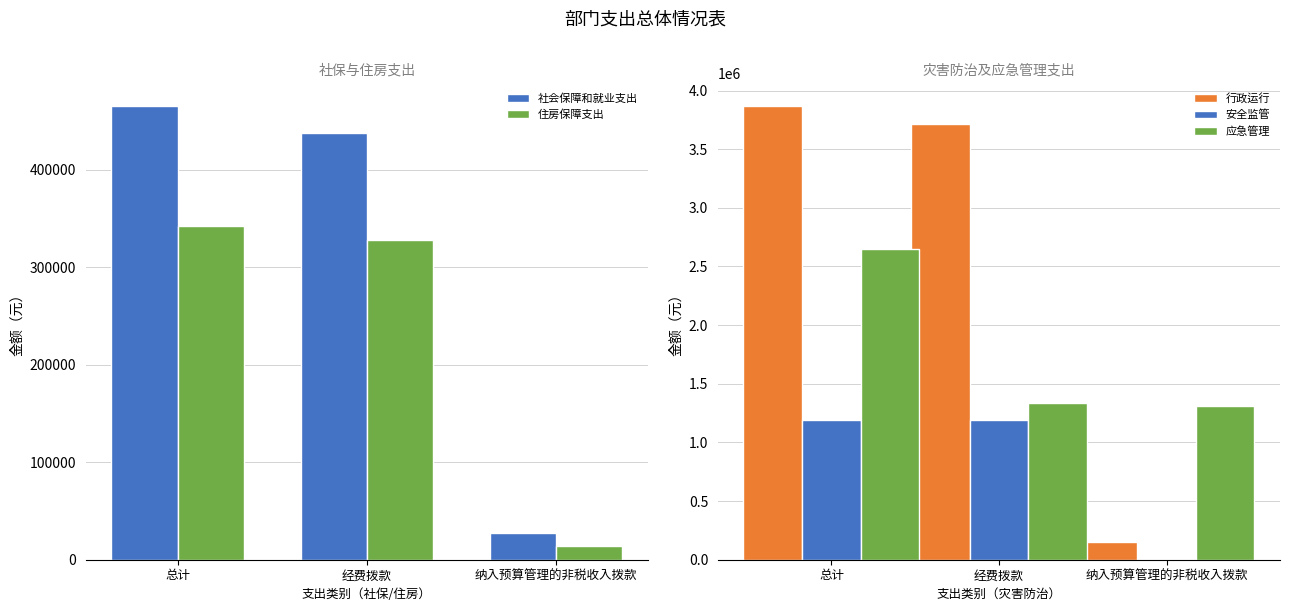

What is the highest value of the 应急管理 series?

2647642.2